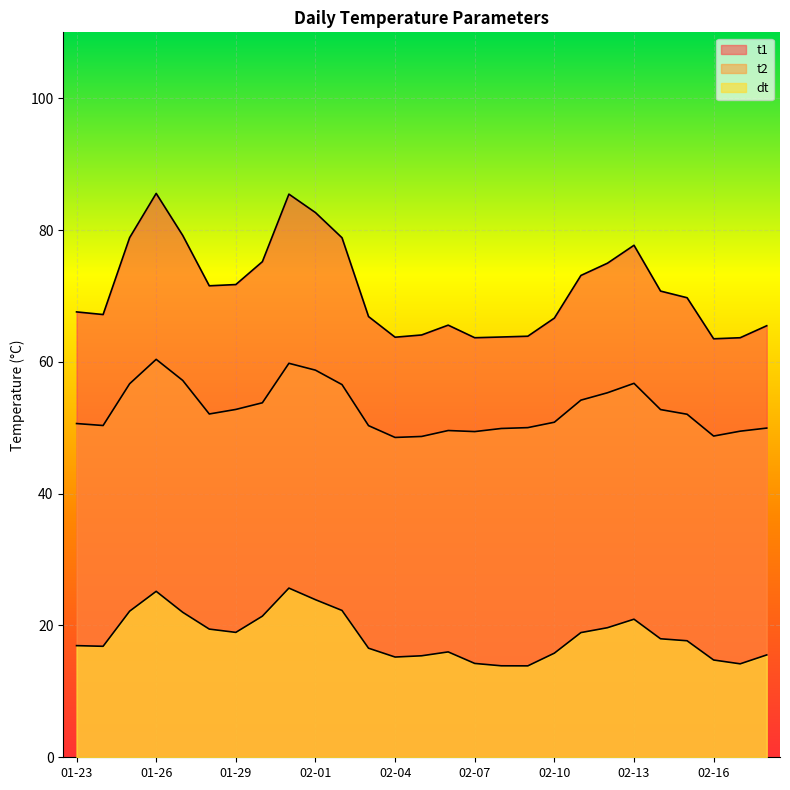

What is the total value across all series at 02-15?

139.5